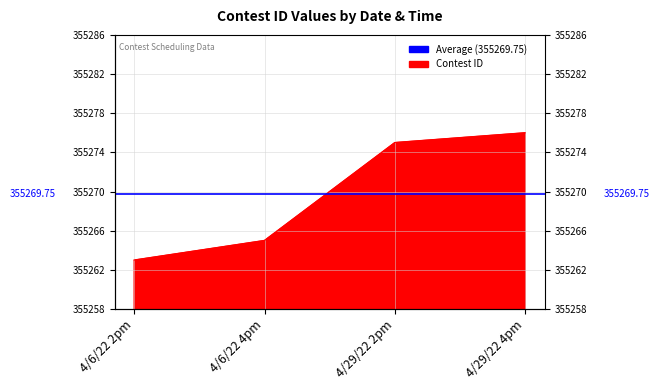

What is the difference between the values at 4/29/22 4pm and 4/6/22 2pm?

13